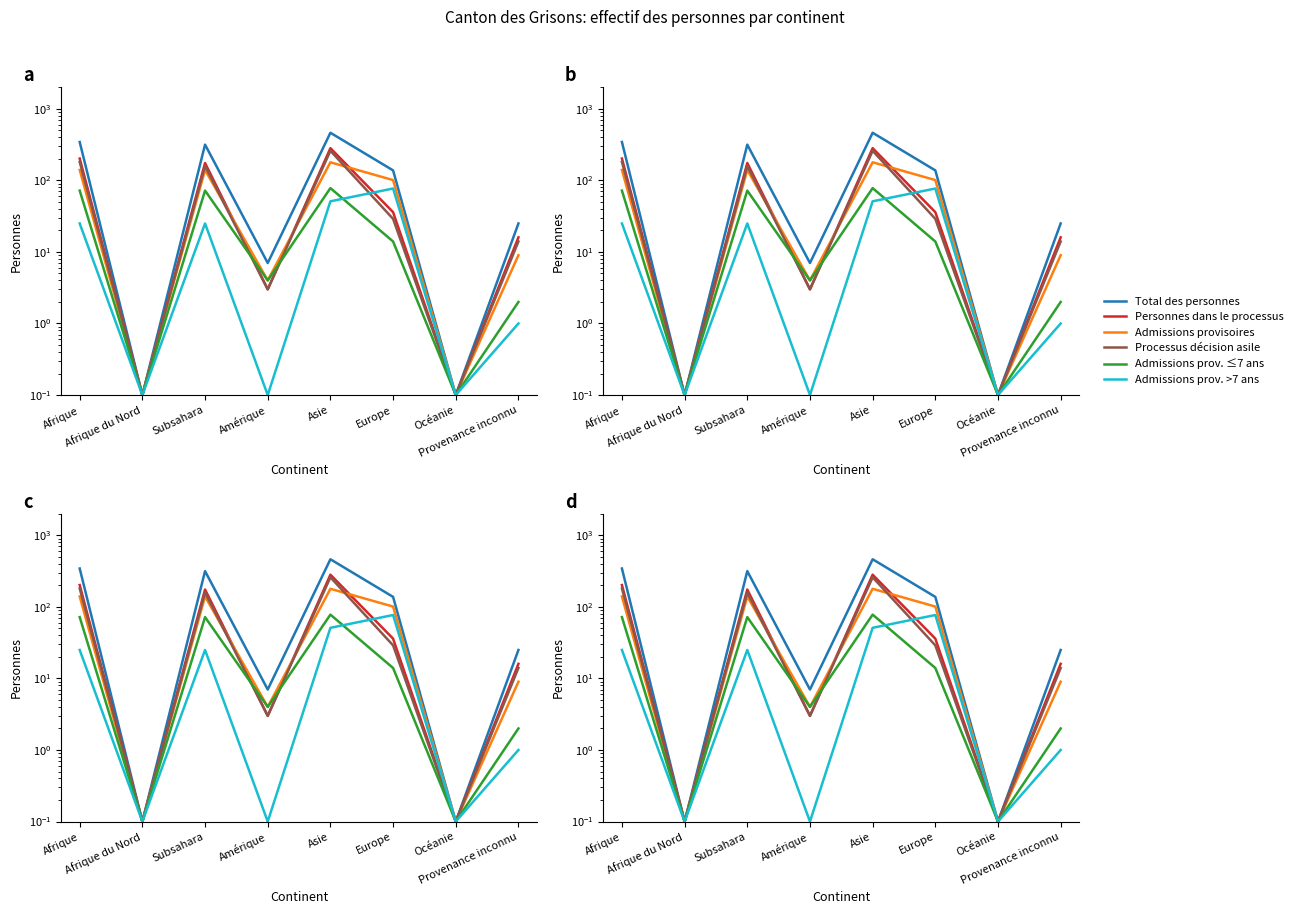

Rank the series at Amérique from lowest to highest value.

Admissions prov. >7 ans, Personnes dans le processus, Processus décision asile, Admissions provisoires, Admissions prov. ≤7 ans, Total des personnes